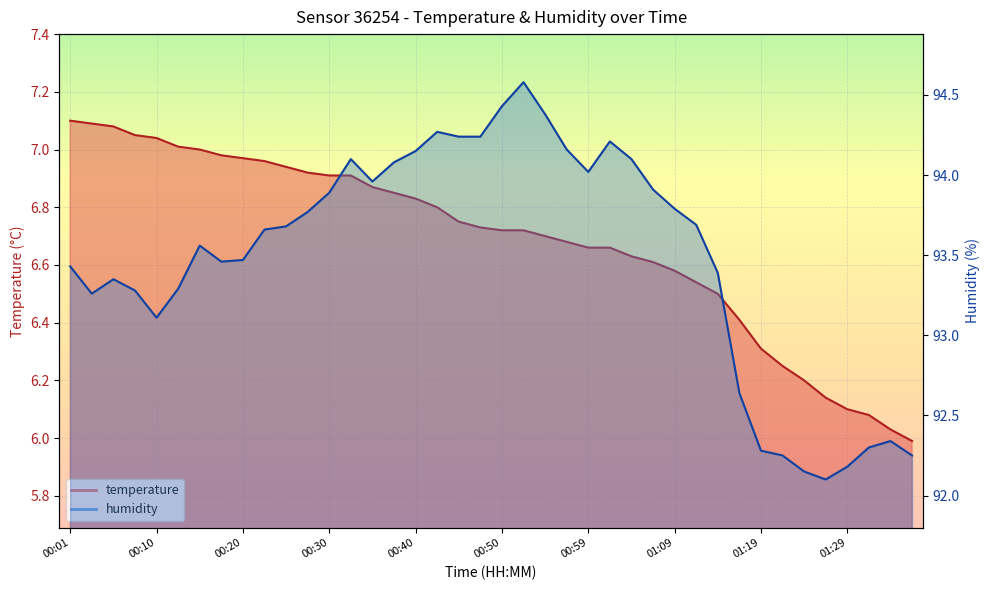

Which has a higher value, 00:37 or 00:30?

00:30